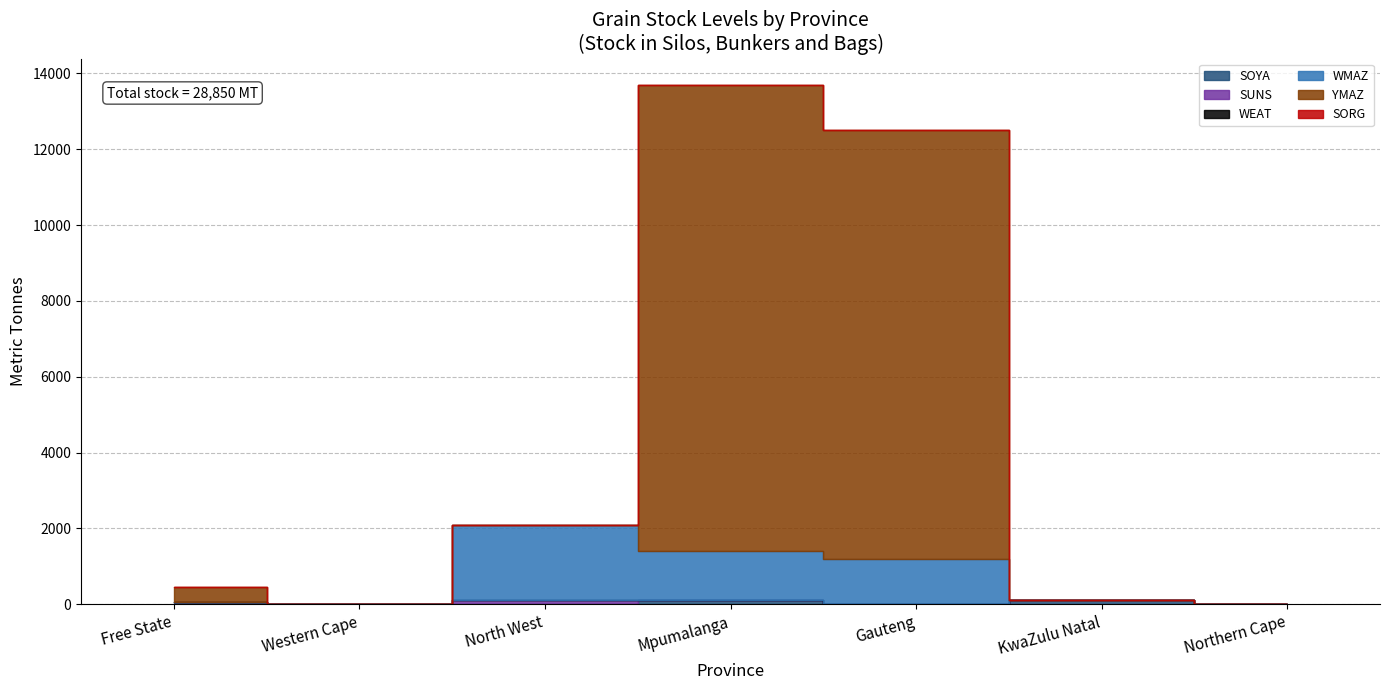

True or false: WEAT has more than 1 points higher than both neighbors.

False